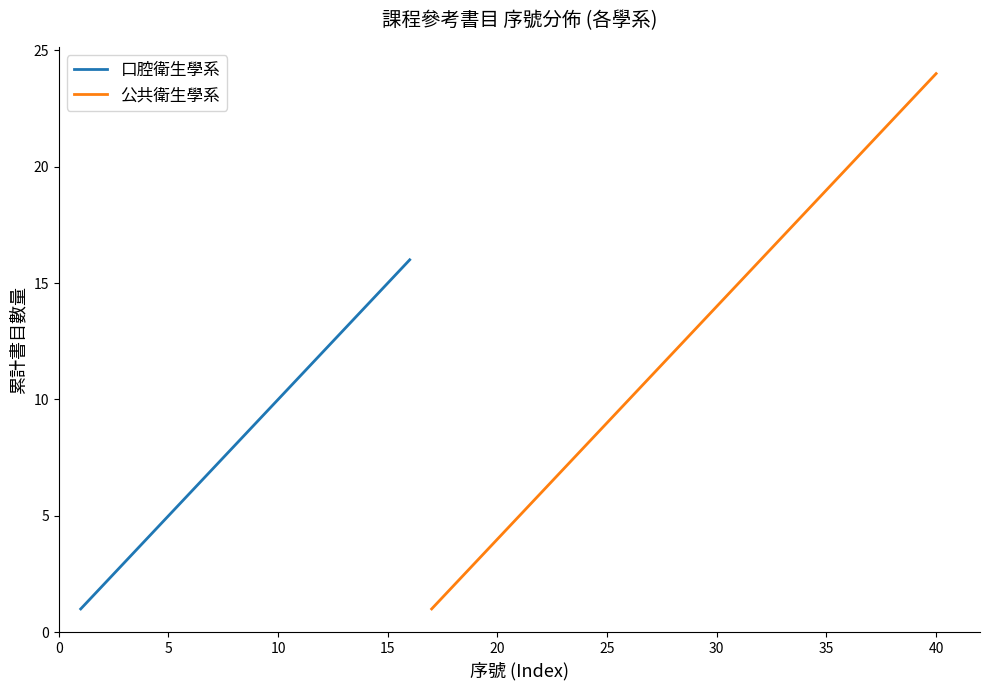

True or false: 口腔衛生學系 and 公共衛生學系 intersect in this chart.

False